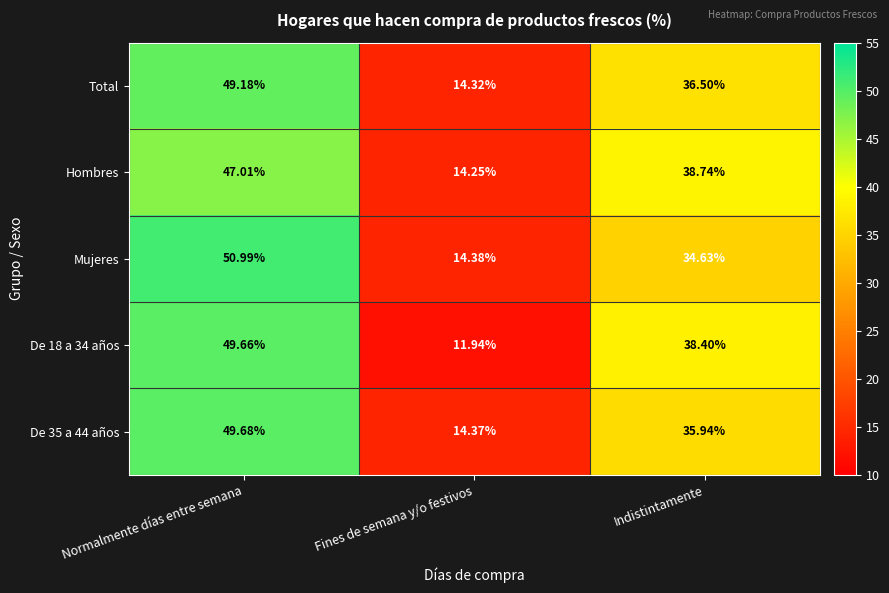

What is the smallest value displayed?

11.9